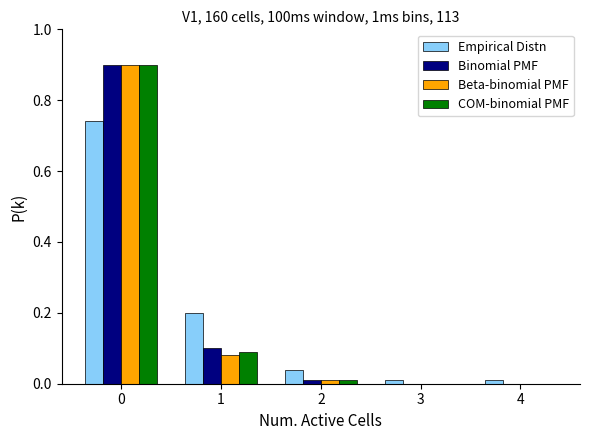

Which series changed the most between 1 and 2?

Empirical Distn